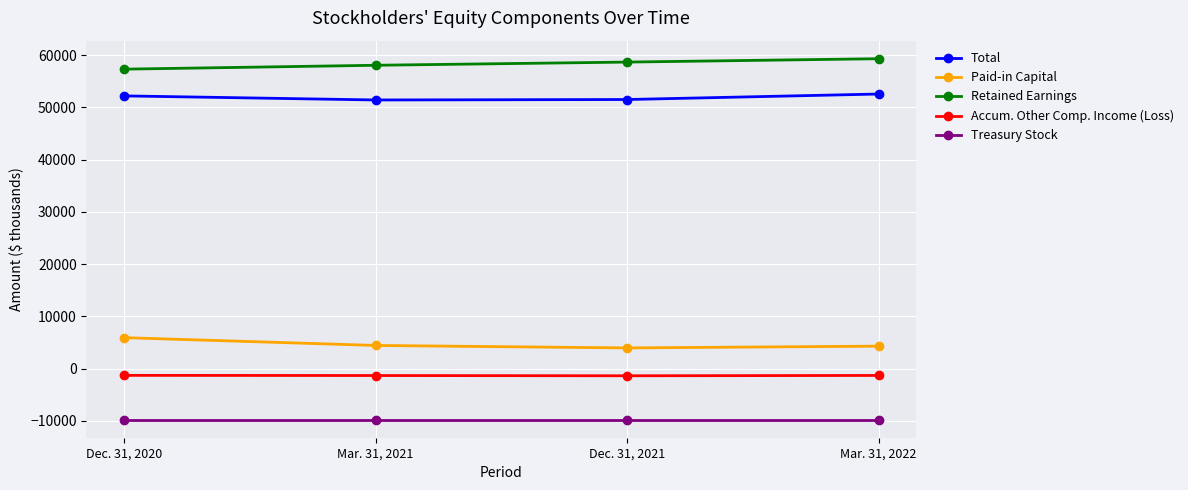

What is the maximum value for Paid-in Capital?

5924